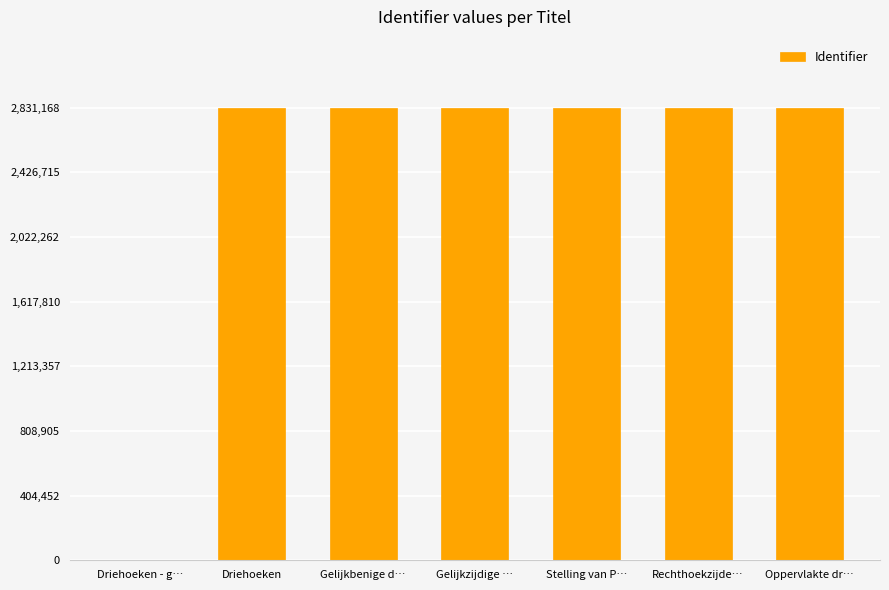

What is the greatest value displayed?

2831168